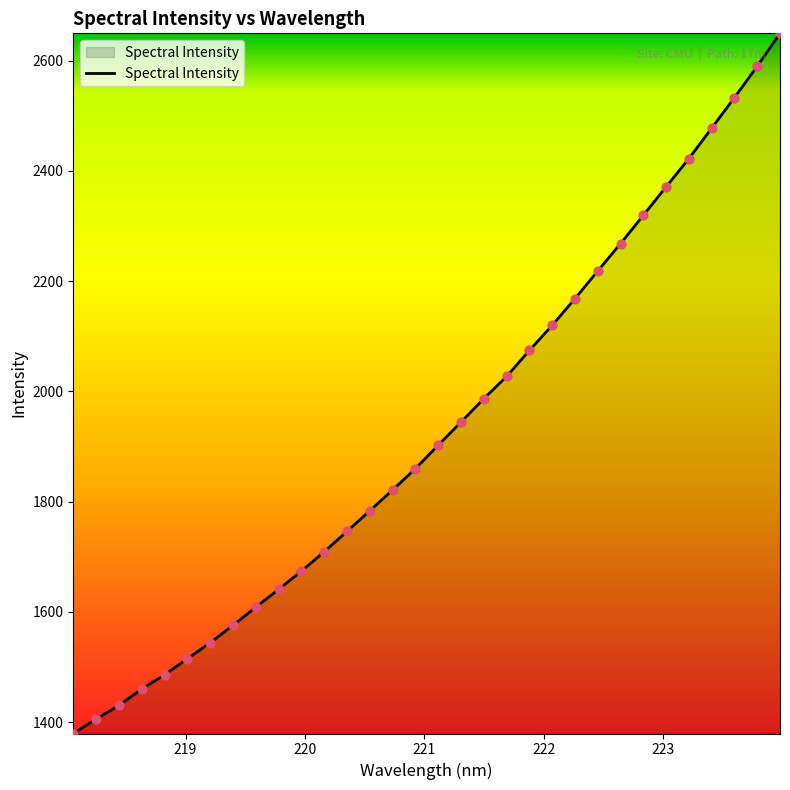

What is the maximum value shown in the chart?

2649.7